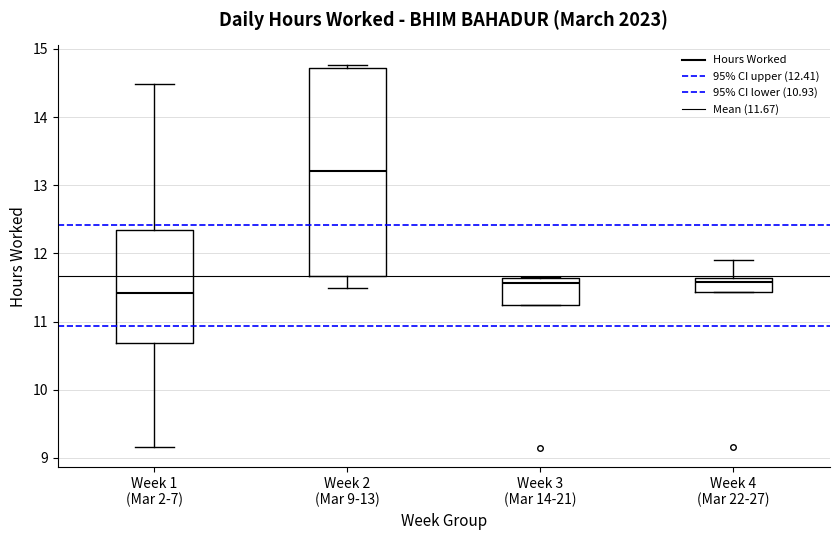

Reading left to right, read every box against the y-axis: the position of its median line, the range the box covers, and the ends of its whiskers. The values are not printed on the chart, so give them approximately, as read against the axis.

Week 1 (Mar 2-7): median 11.4, box 10.7 to 12.4, whiskers 9.2 to 14.5
Week 2 (Mar 9-13): median 13.2, box 11.7 to 14.7, whiskers 11.5 to 14.8
Week 3 (Mar 14-21): median 11.6 (just below the box's upper edge), box 11.2 to 11.6, whiskers 11.2 to 11.7
Week 4 (Mar 22-27): median 11.6 (just below the box's upper edge), box 11.4 to 11.6, whiskers 11.4 to 11.9